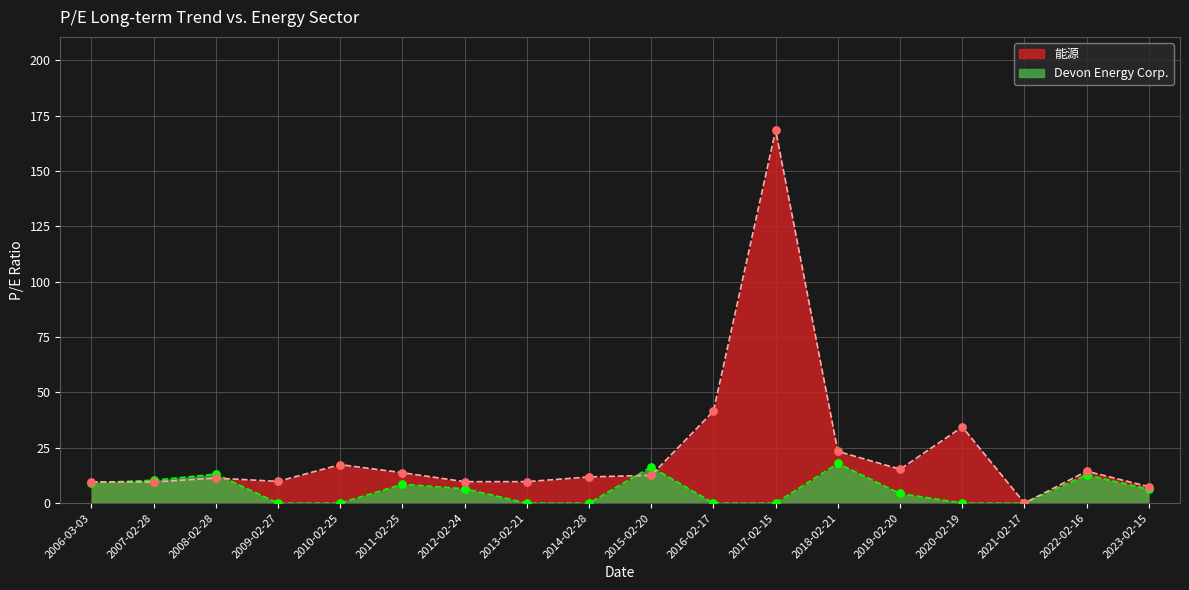

Is the value of 能源 at 2008-02-28 greater than the value of Devon Energy Corp. at 2006-03-03?

Yes